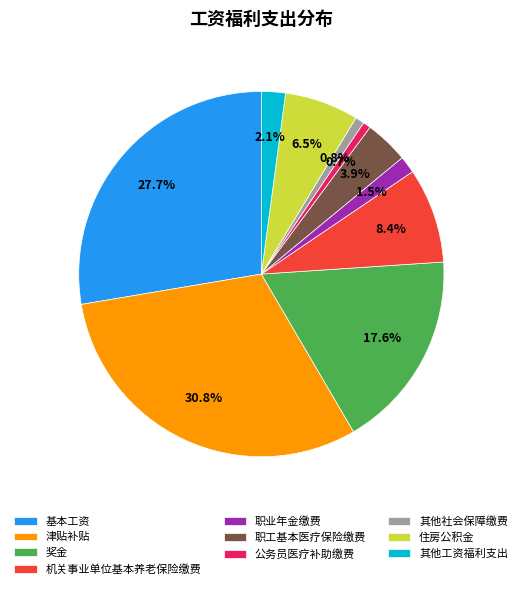

Is there any slice that represents more than half of the pie?

No